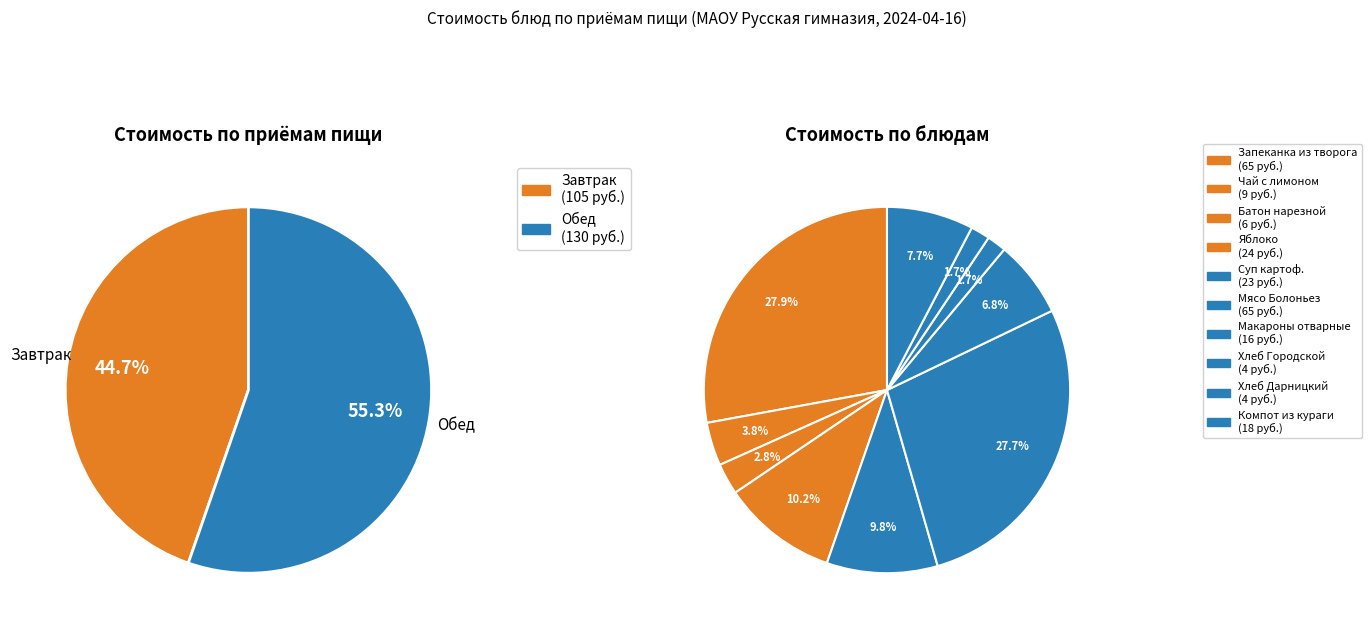

The Обед (Мясо с овощами Болоньез) slice represents 42% of the pie. True or false?

False